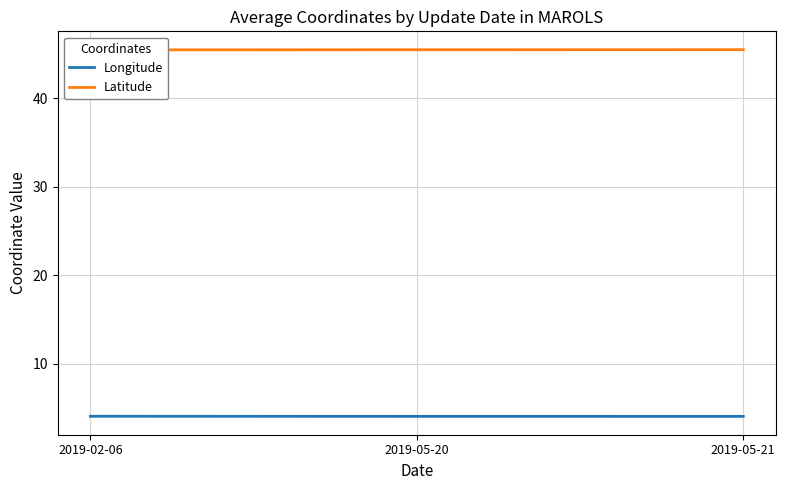

Is the value of Latitude at 2019-02-06 greater than the value of Longitude at 2019-05-20?

Yes